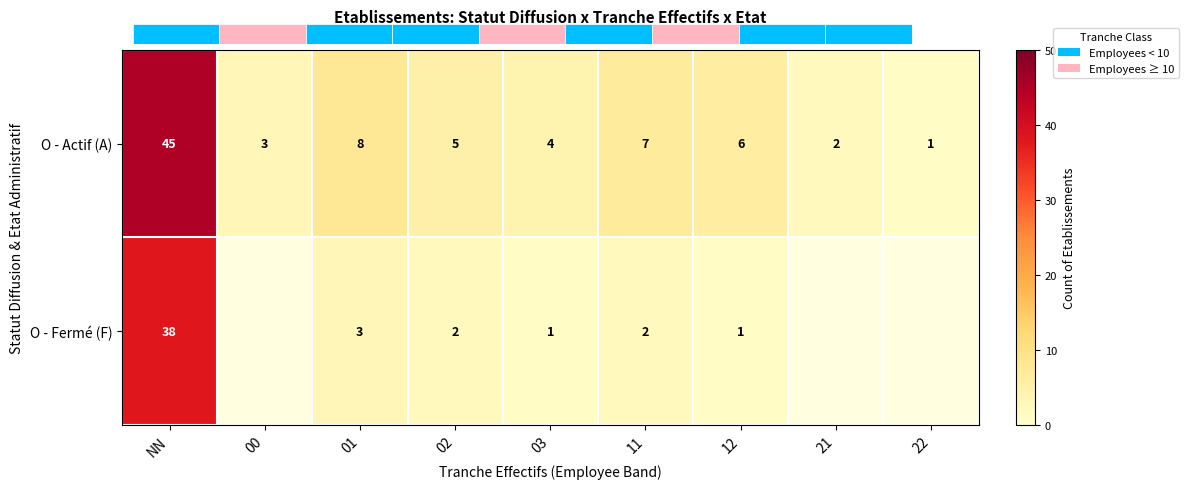

How many data points in O - Actif (A) are less than 5?

4